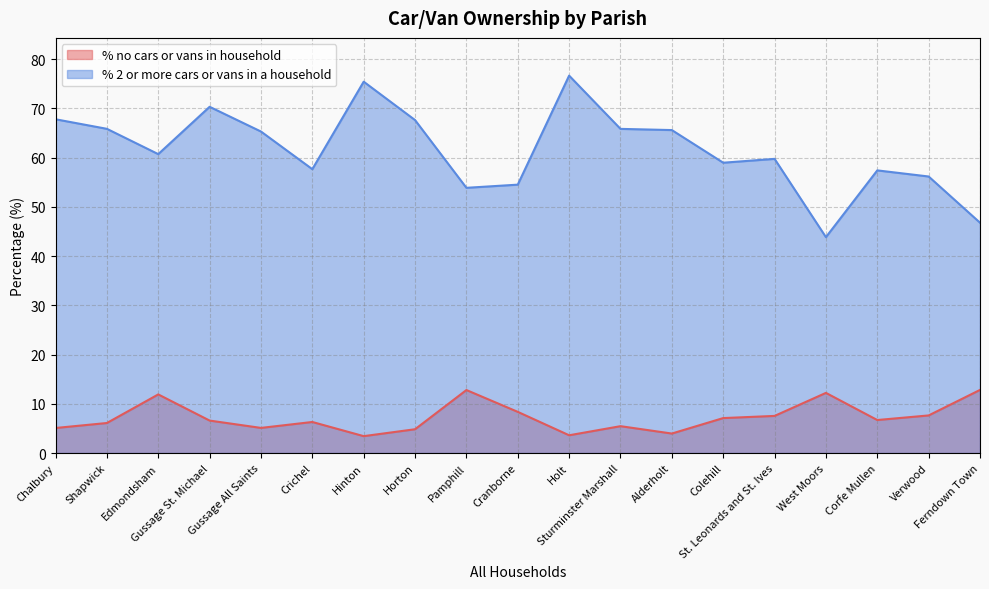

True or false: % no cars or vans in household has more than 0 interior local peaks.

True